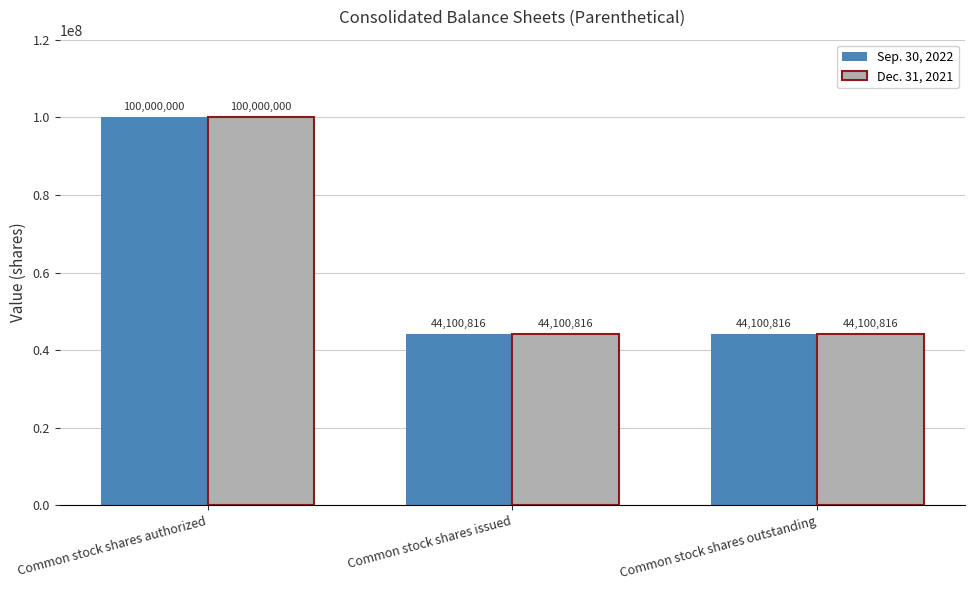

Reading left to right, transcribe all the data shown in this chart.

Sep. 30, 2022: Common stock shares authorized=100000000	Common stock shares issued=44100816	Common stock shares outstanding=44100816
Dec. 31, 2021: Common stock shares authorized=100000000	Common stock shares issued=44100816	Common stock shares outstanding=44100816